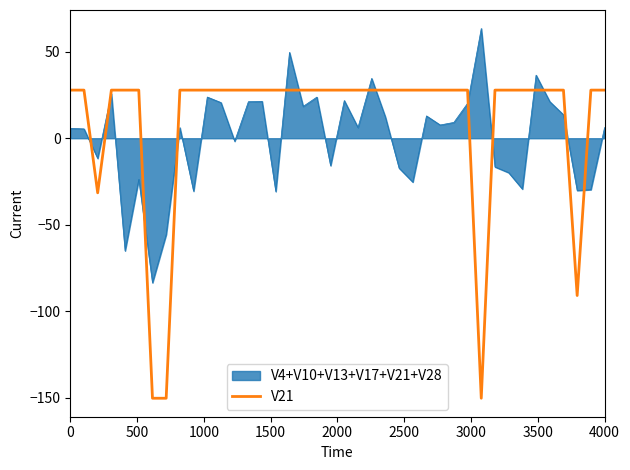

Rank the series by their maximum value, from lowest to highest.

V21, V4+V10+V13+V17+V21+V28